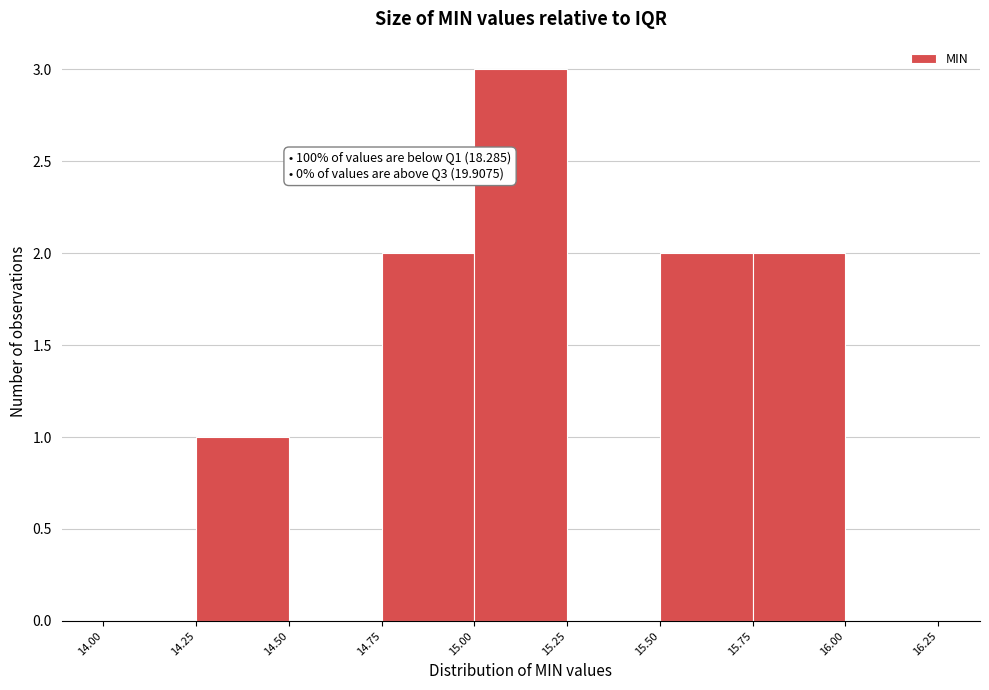

Which range on the x-axis has the tallest bar?

15.00 to 15.25